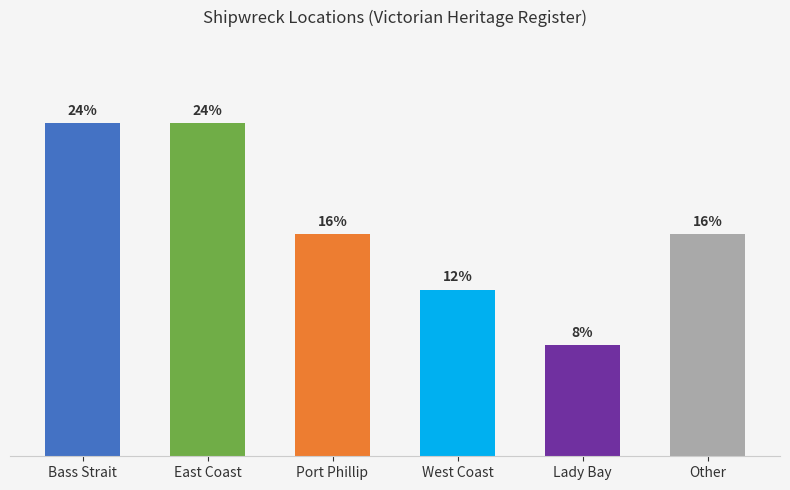

How many values exceed 16?

2